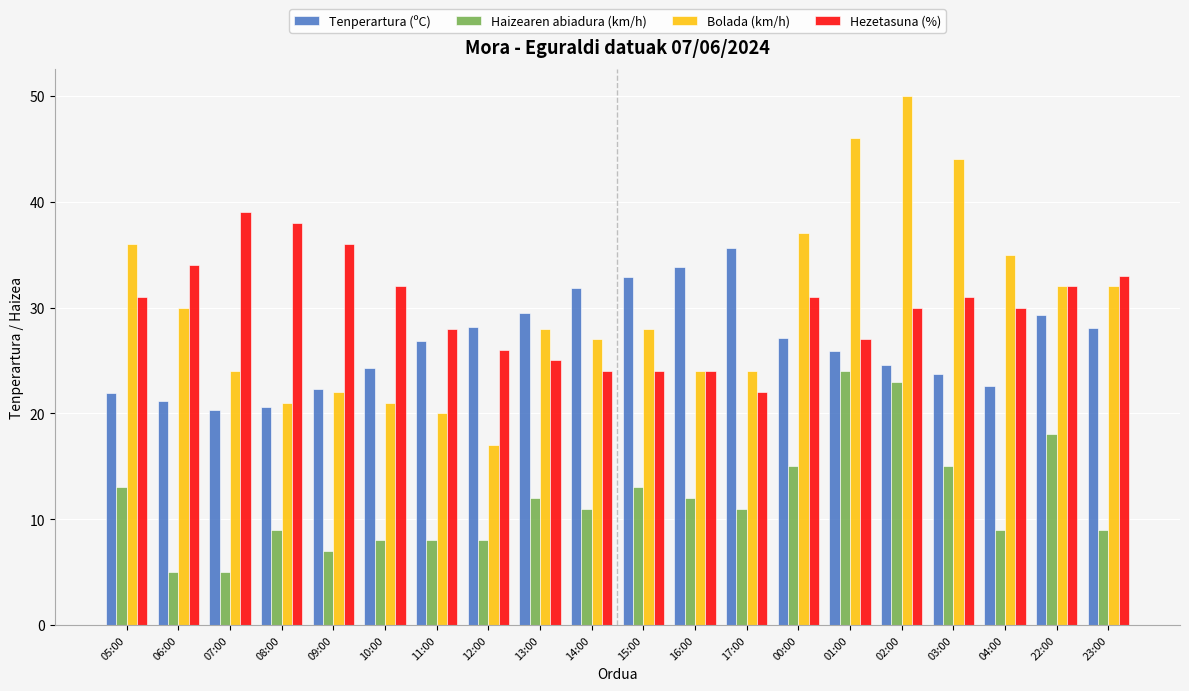

Does the chart contain any negative values?

No